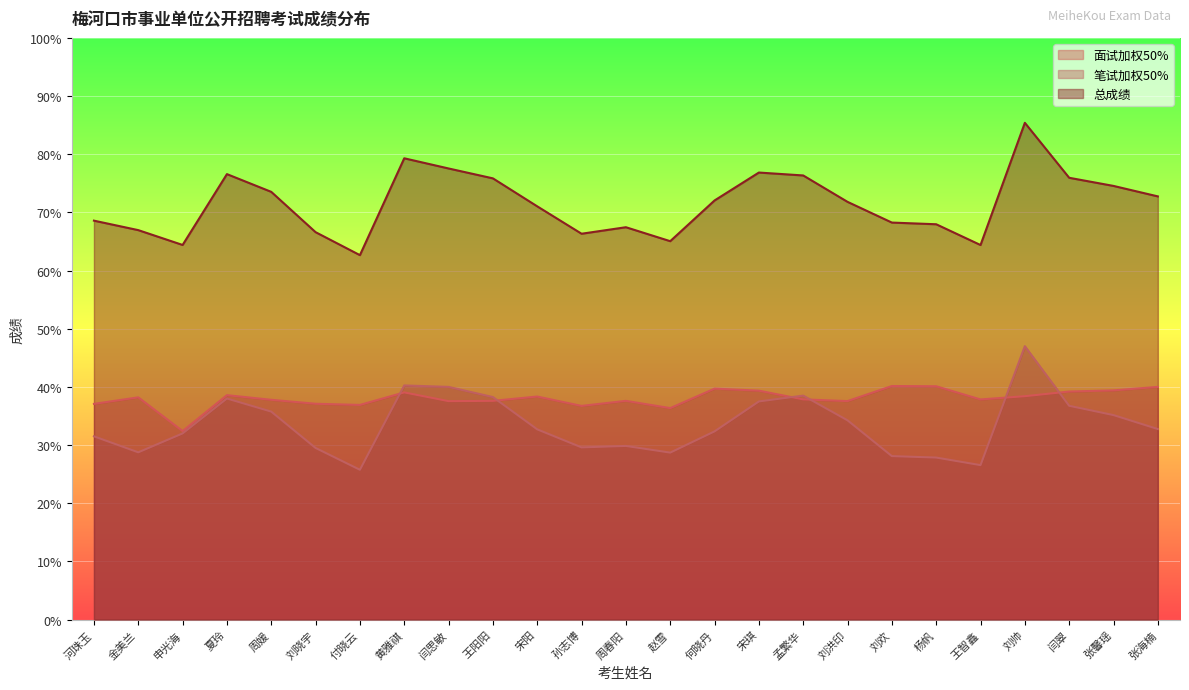

At which label does 总成绩 first exceed 71?

夏玲